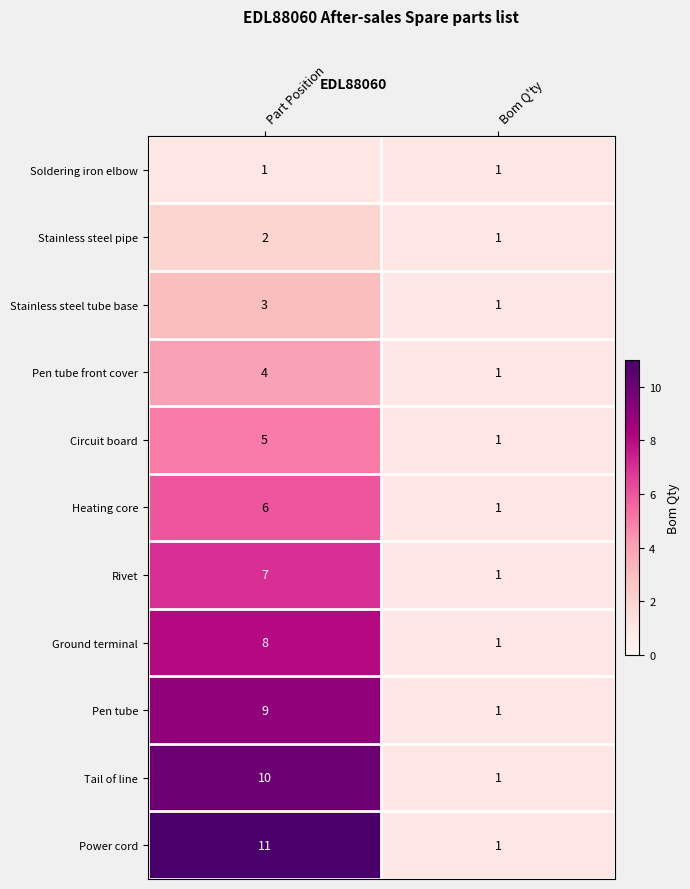

Reading left to right, extract all data points from this chart.

Soldering iron elbow: 1	1
Stainless steel pipe: 2	1
Stainless steel tube base: 3	1
Pen tube front cover: 4	1
Circuit board: 5	1
Heating core: 6	1
Rivet: 7	1
Ground terminal: 8	1
Pen tube: 9	1
Tail of line: 10	1
Power cord: 11	1